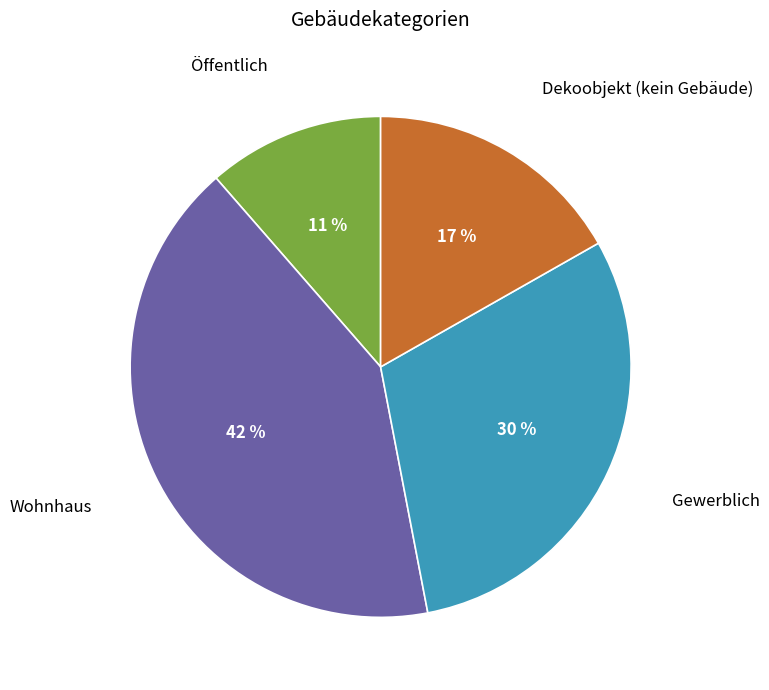

Count the number of slices in the pie.

4